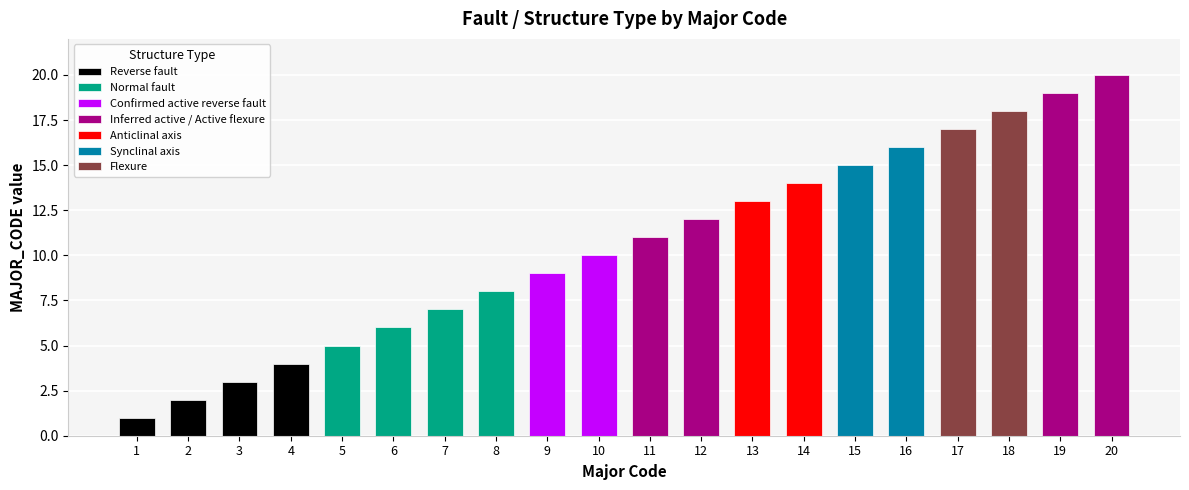

What is the sum of all values?

210